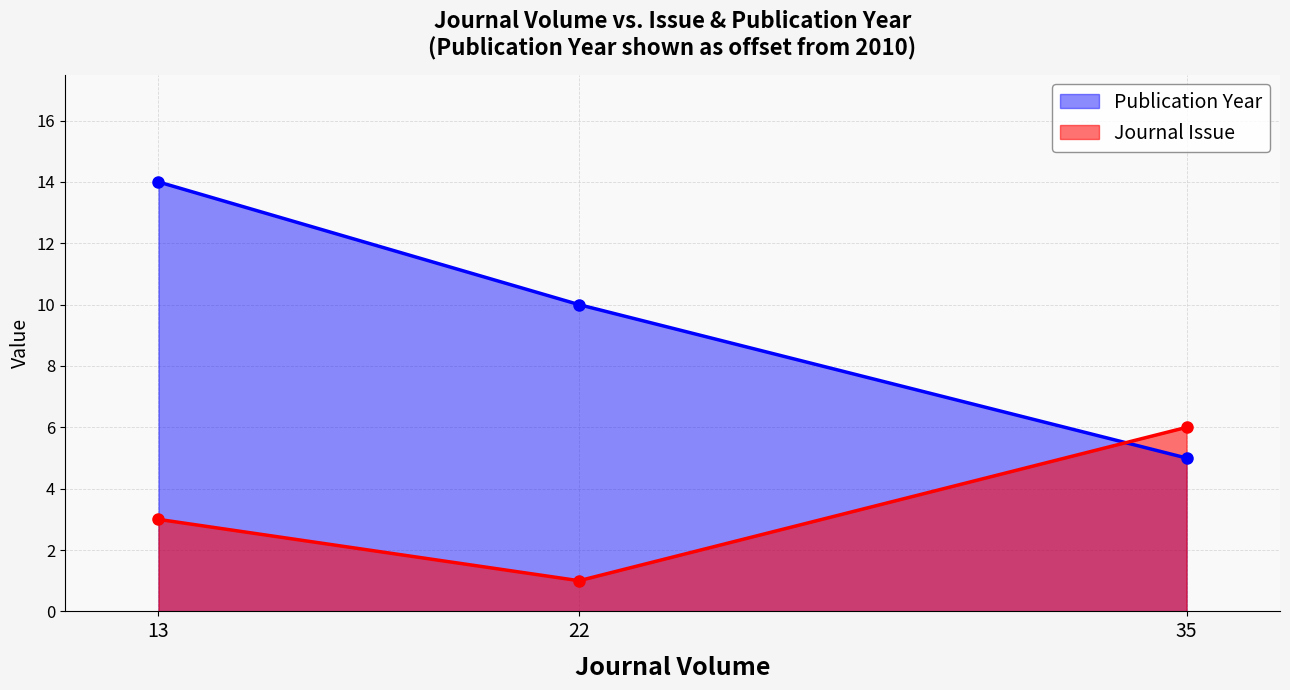

How many series are shown in this chart?

2